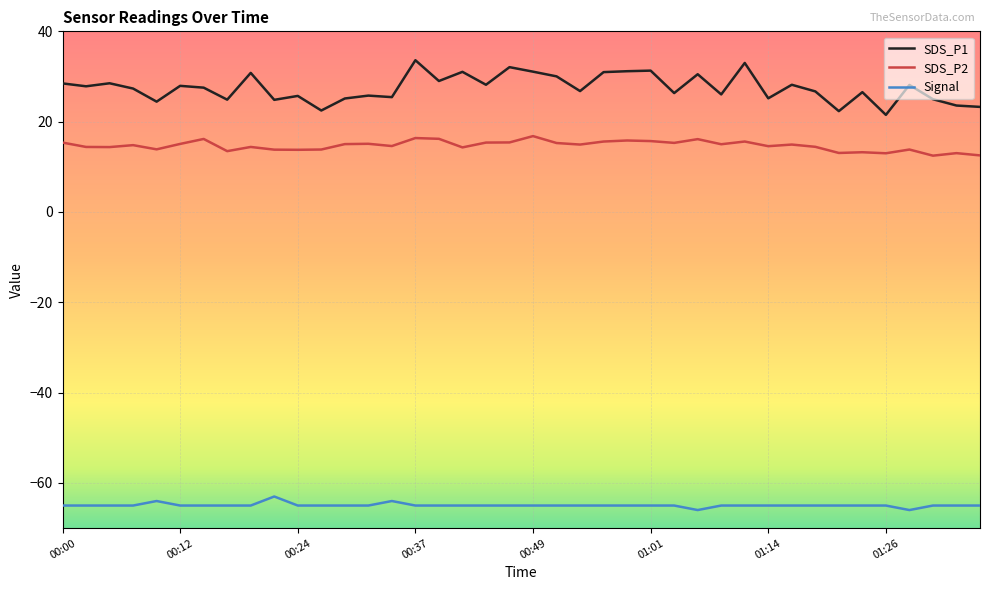

List the series in order of their peak value, lowest first.

Signal, SDS_P2, SDS_P1